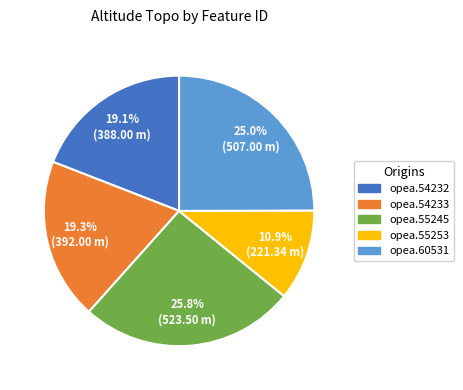

Which slice is the smallest?

opea.55253